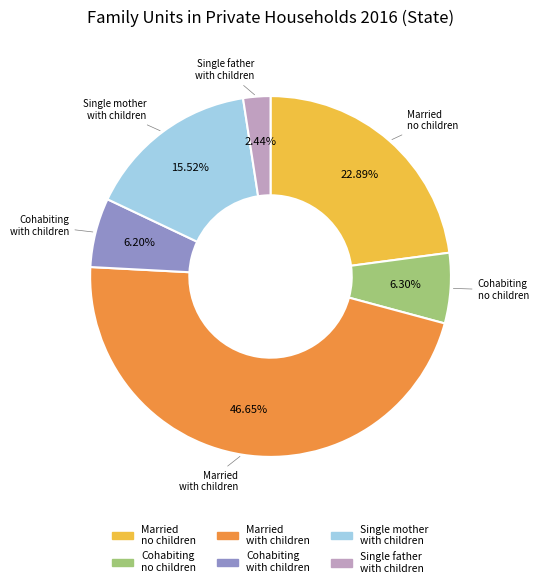

Does any single category account for the majority?

No